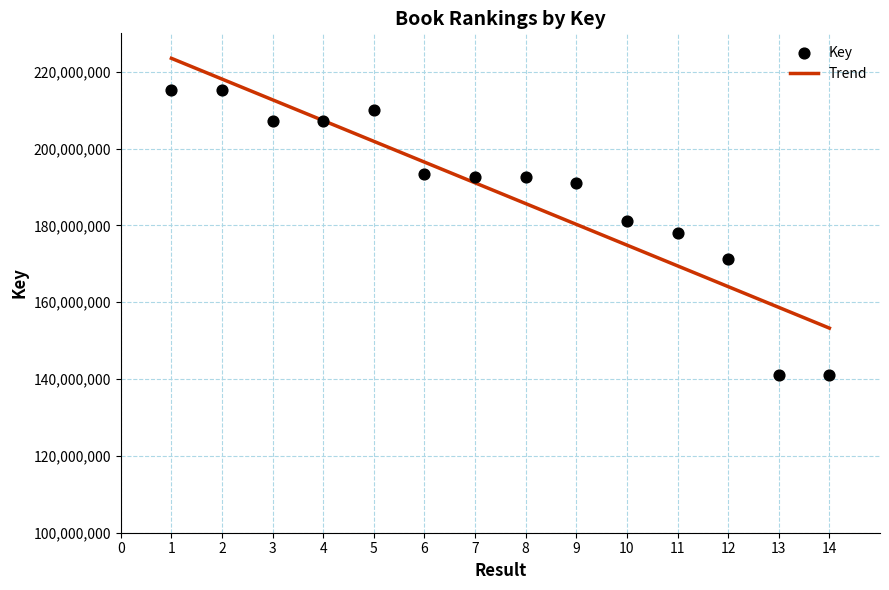

What is the ratio of the value at 7 to the value at 8?

1.0